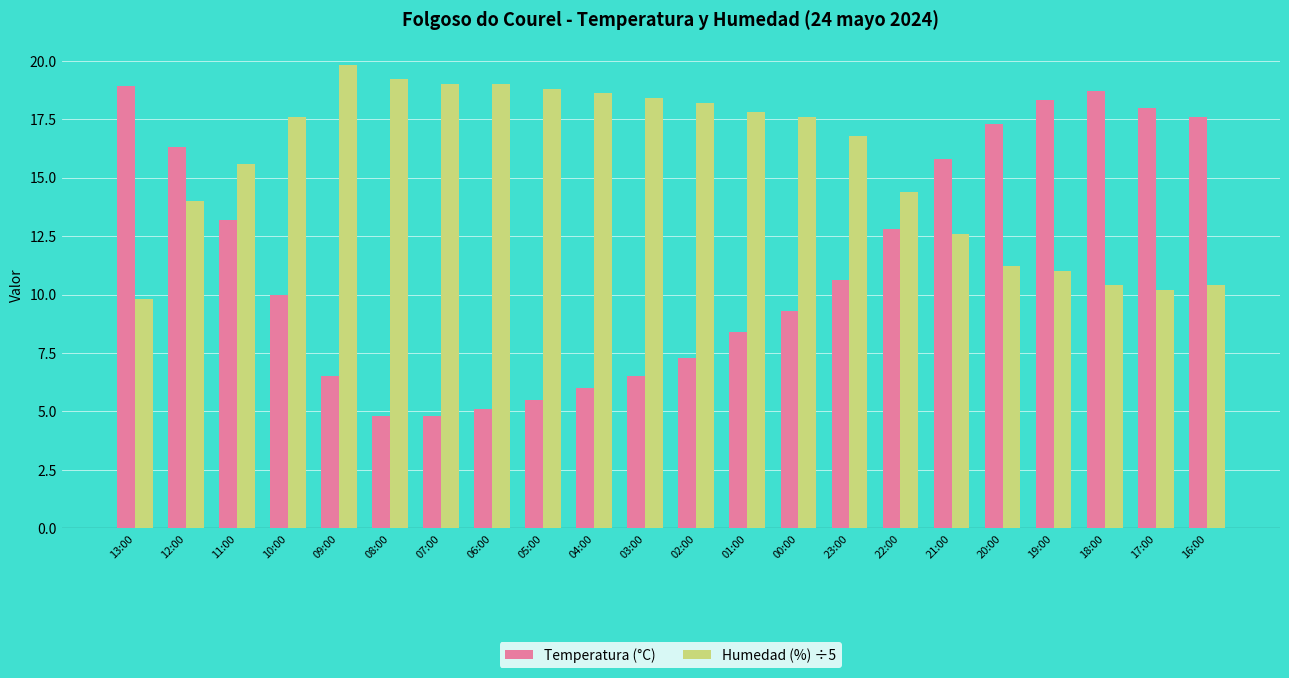

At which category is the sum across all series the highest?

12:00